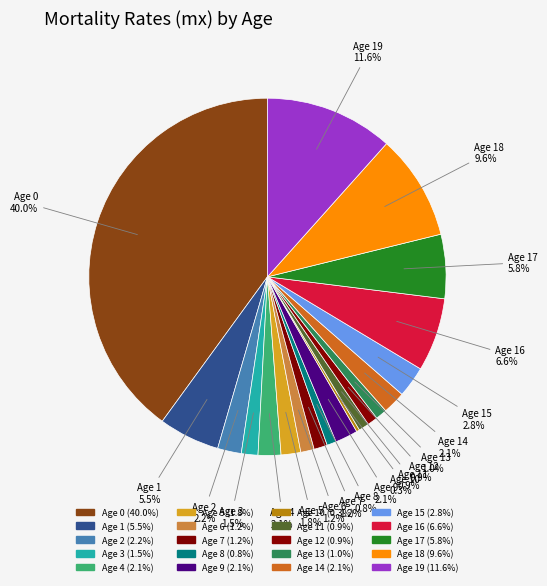

Count the number of slices in the pie.

20